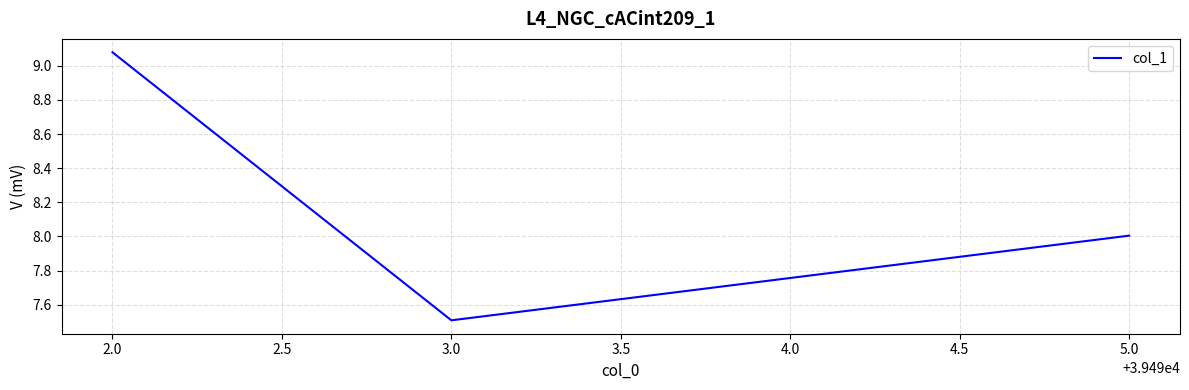

What is the difference between the second highest and minimum values?

0.5